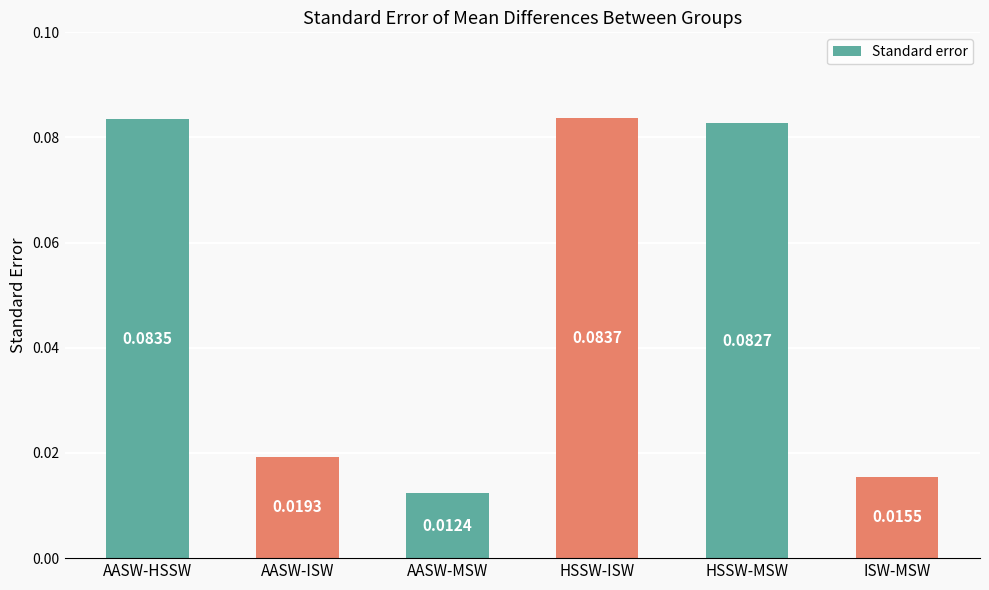

At which category does the chart reach its peak across all series?

HSSW-ISW